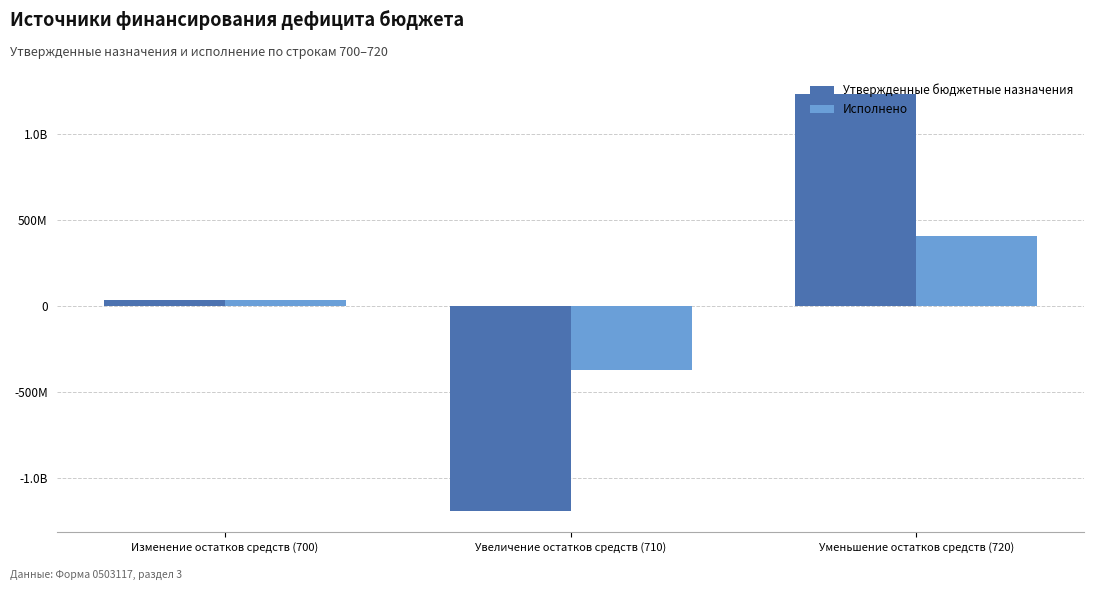

What is the minimum value shown in the chart?

-1196275697.1